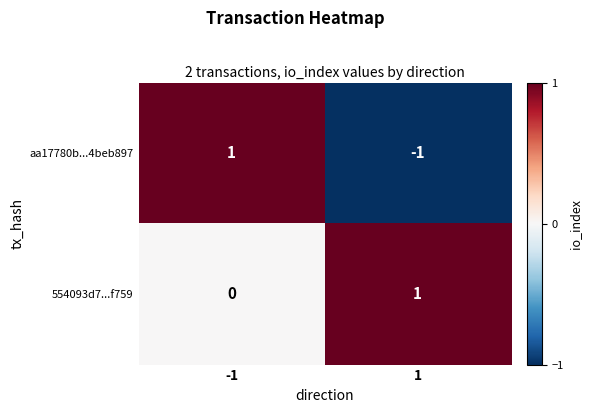

True or false: 554093d7...f759 has a value of 1 at -1.

False